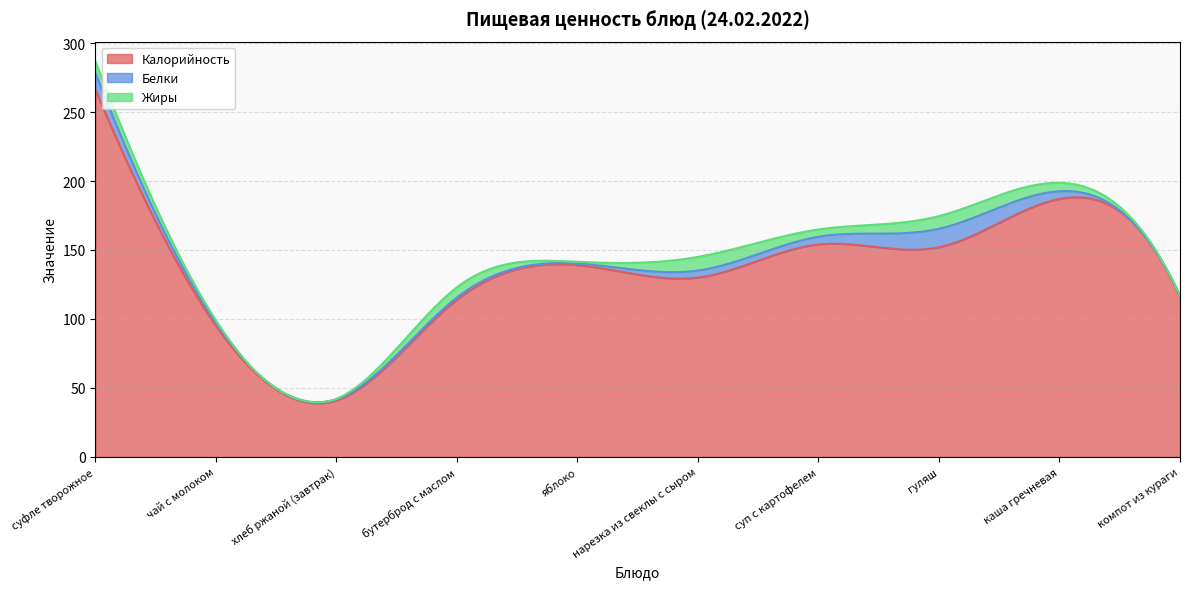

What are all the series names shown in the legend?

Калорийность, Белки, Жиры